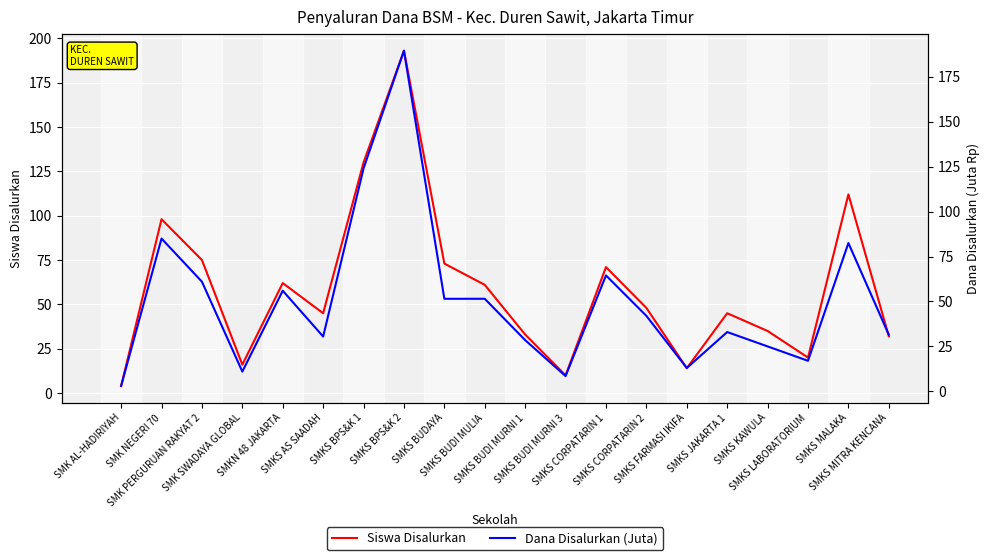

At which category does Siswa Disalurkan reach its first local peak?

SMK NEGERI 70